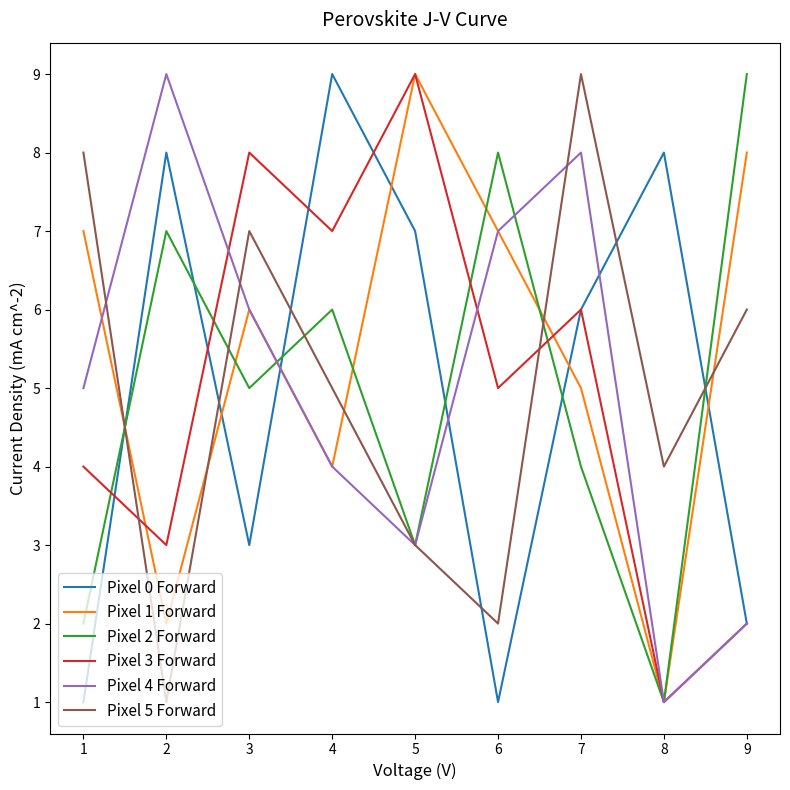

Which series ends up on top after the final intersection of Pixel 0 Forward and Pixel 5 Forward?

Pixel 5 Forward